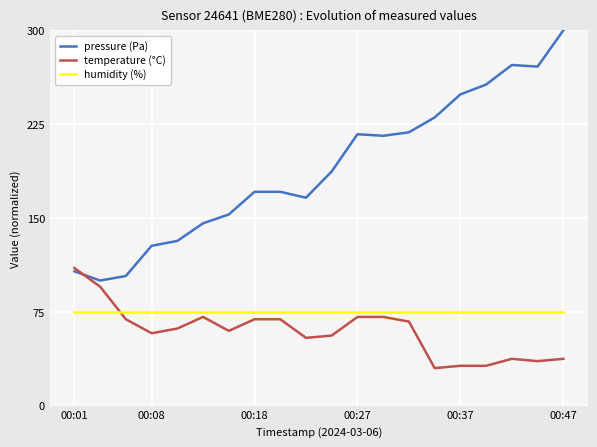

Rank the series by their maximum value, from lowest to highest.

humidity (%), temperature (°C), pressure (Pa)